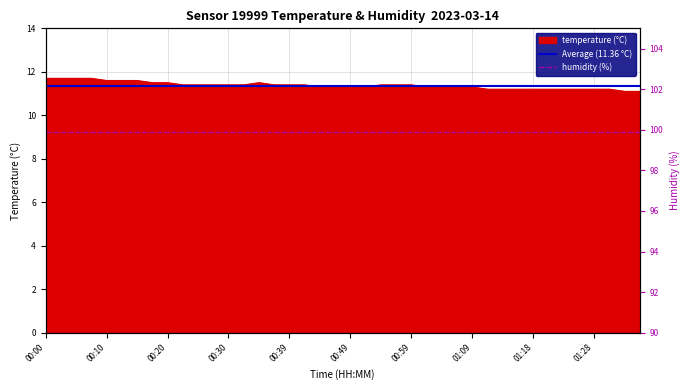

What is the ratio of the value at 00:25 to the value at 00:05?

1.0